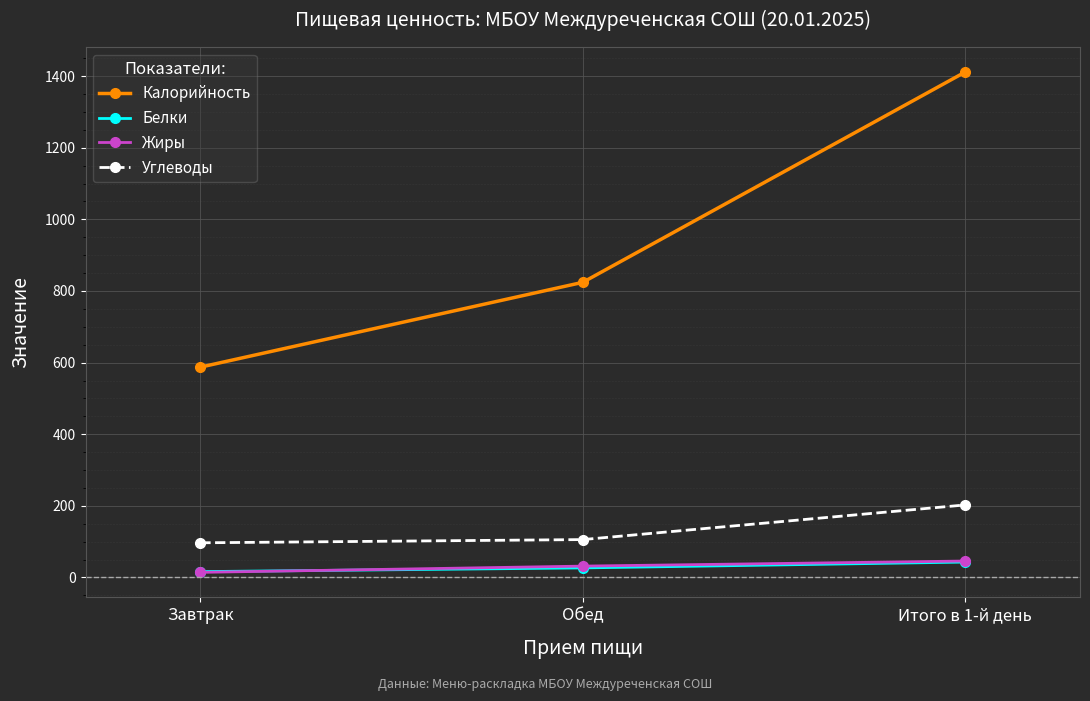

At which label is Жиры closest to 30?

Обед